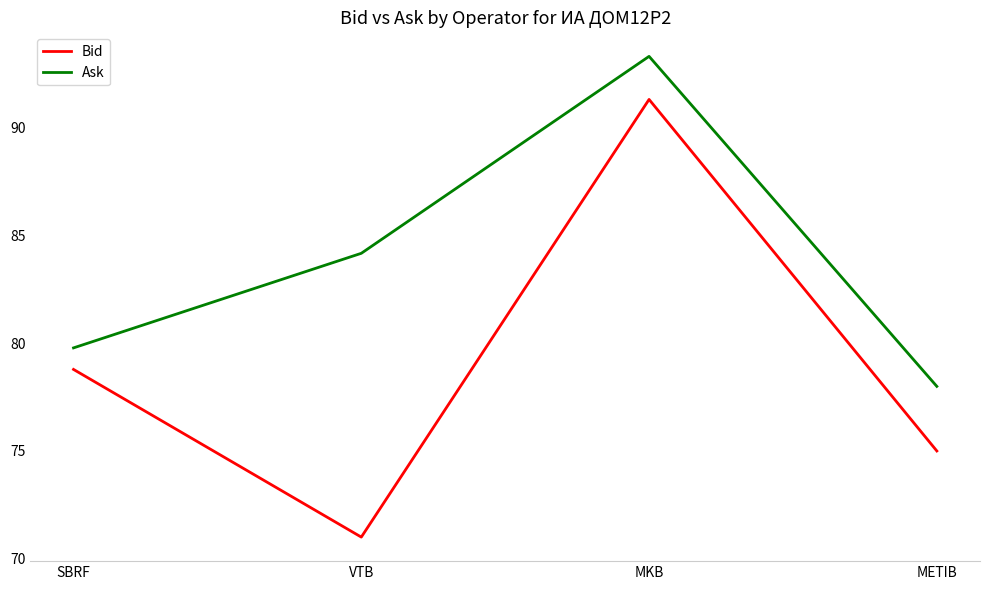

What is the difference between the Bid values at VTB and MKB?

20.3